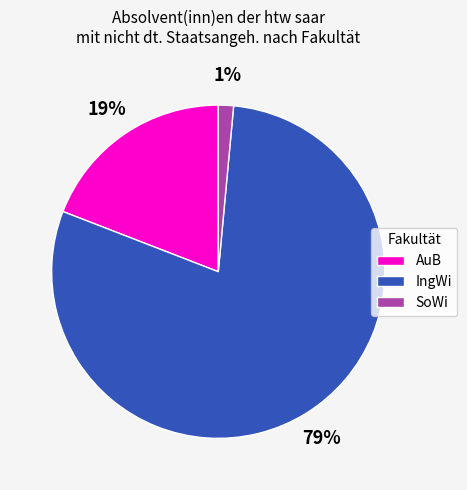

Which has a higher value, IngWi or SoWi?

IngWi